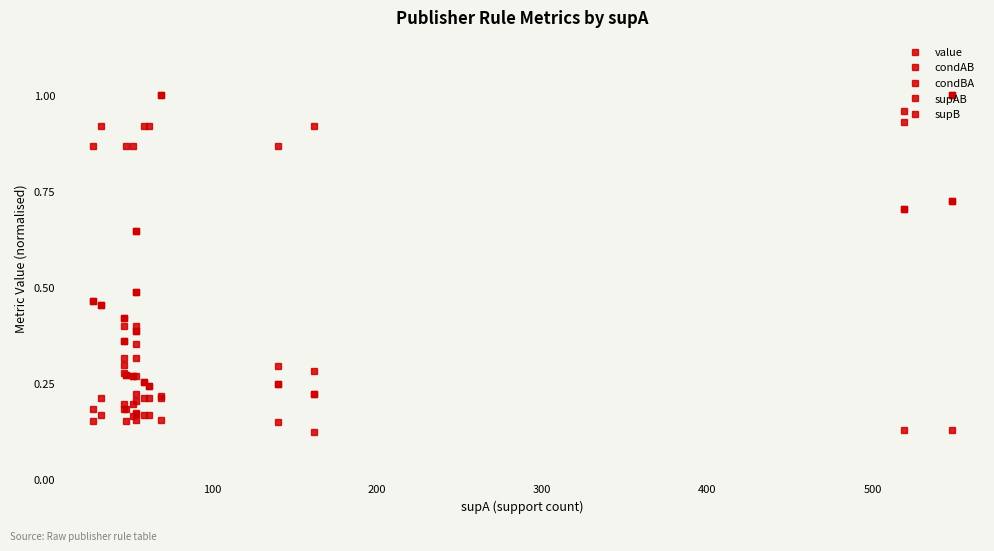

How many series are shown in this chart?

5